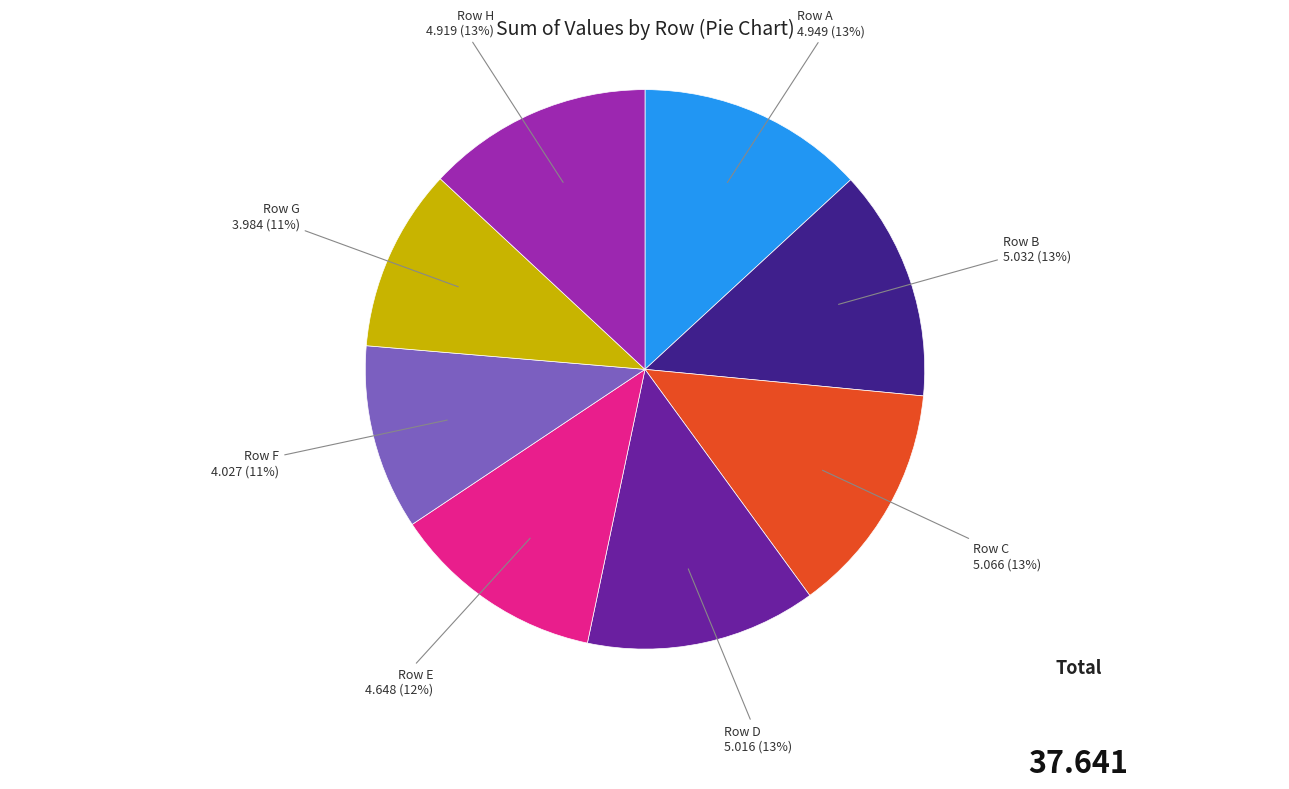

Is there any slice that represents more than half of the pie?

No